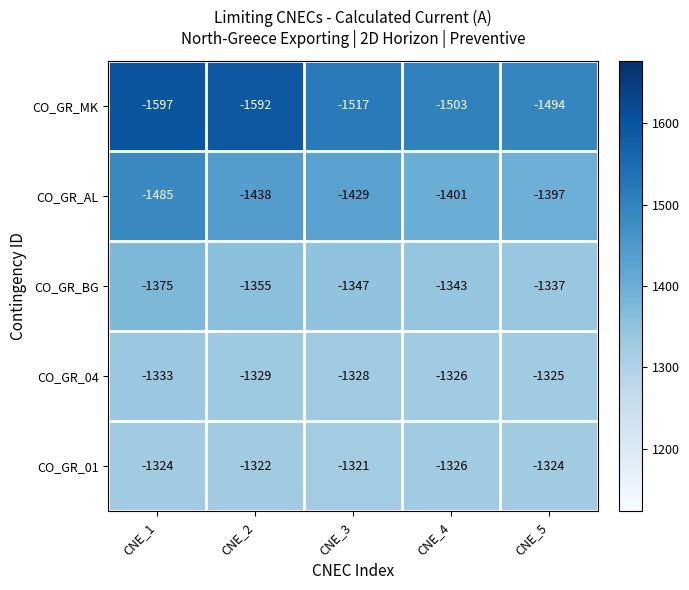

At which category is the sum across all series the highest?

CNE_5